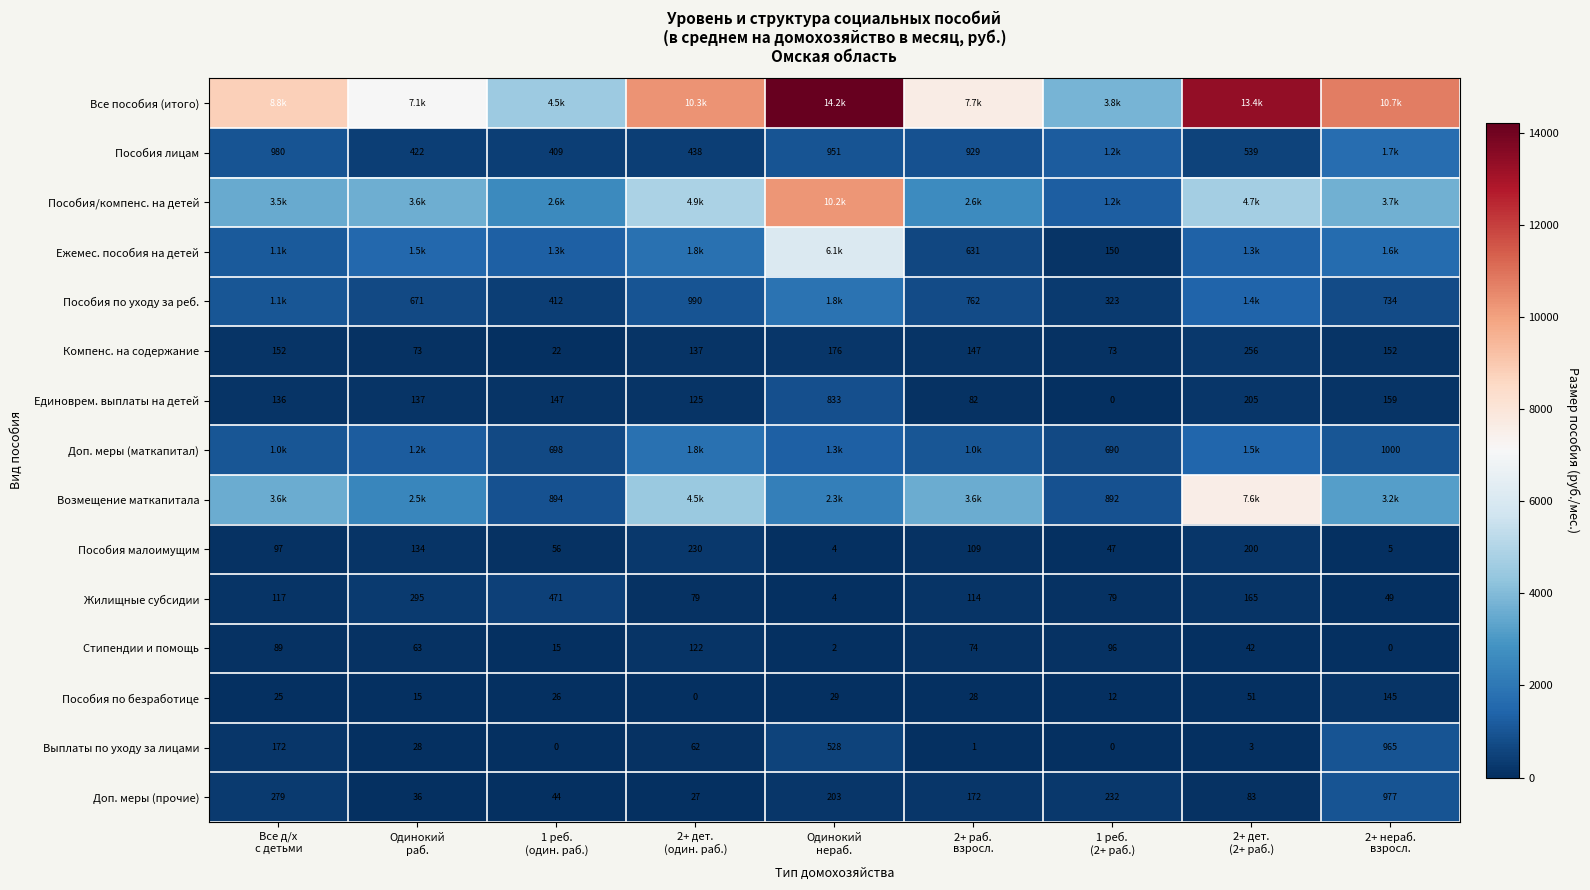

Which has a higher value, 2+ дет.
(один. раб.) or 1 реб.
(2+ раб.)?

2+ дет.
(один. раб.)